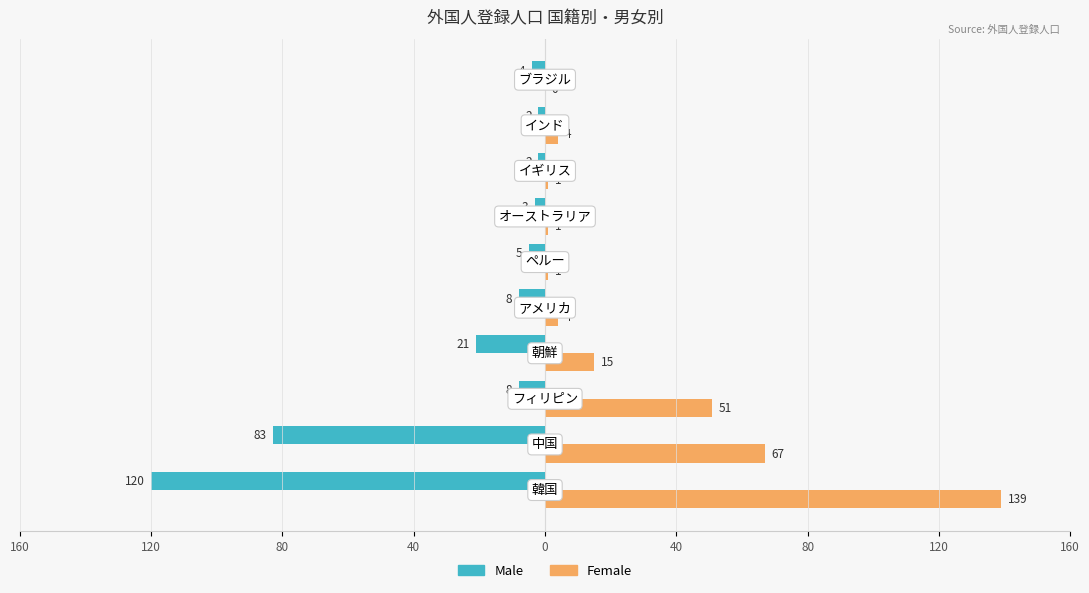

What is the maximum value shown in the chart?

139